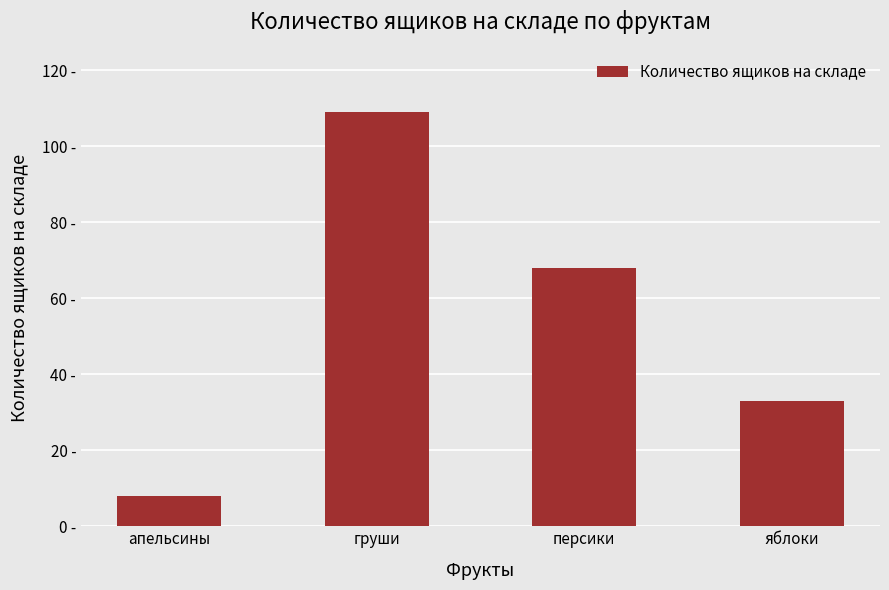

What is the change in value from груши to персики?

-41